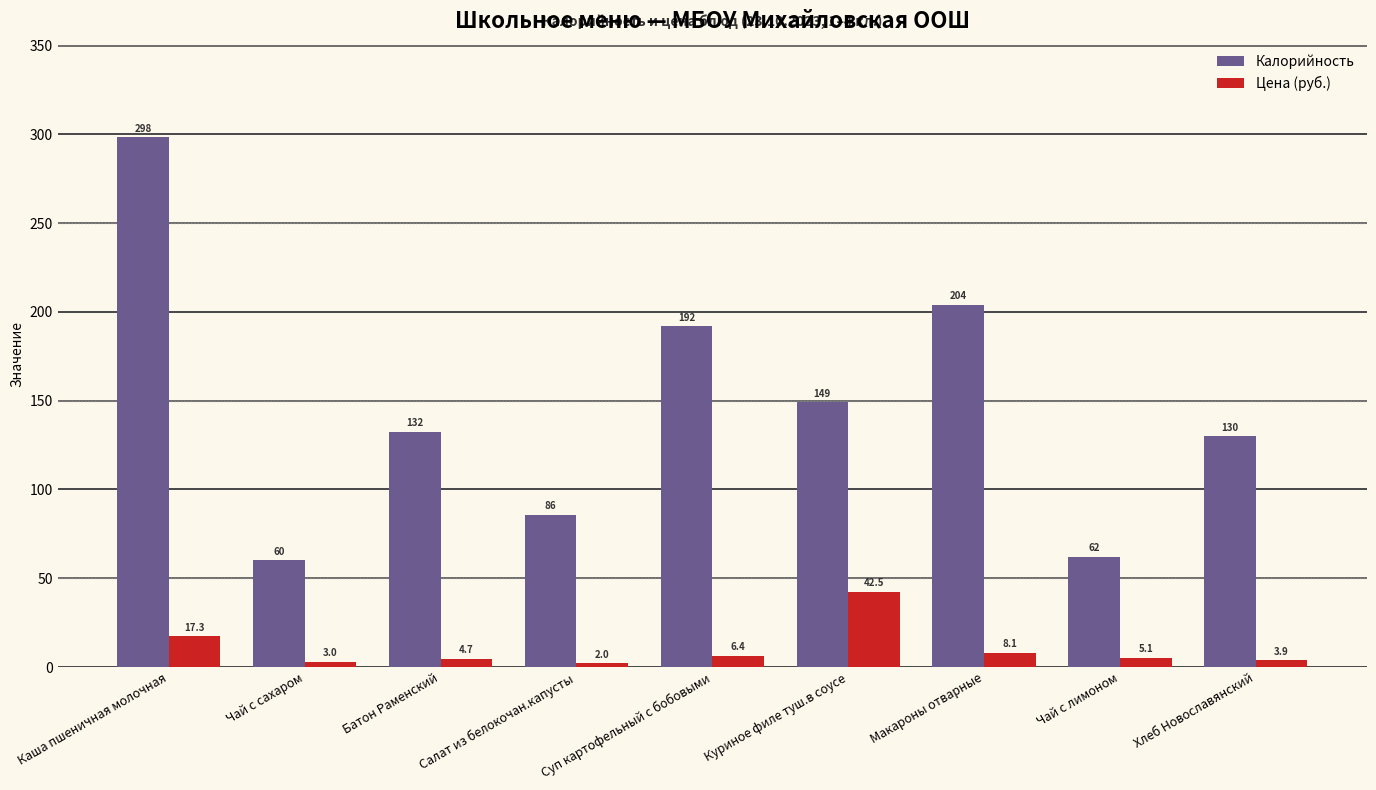

At which label does Калорийность first exceed 132?

Каша пшеничная молочная